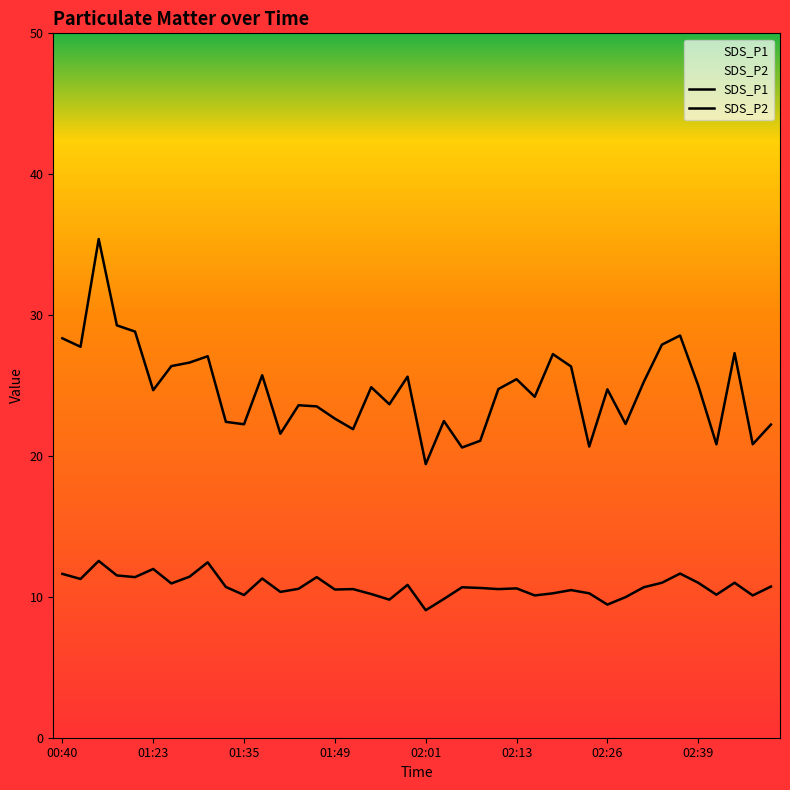

Reading right to left, list all the values displayed in this chart.

SDS_P1: 02:50=22.2	02:47=20.8	02:44=27.3	02:41=20.8	02:39=25.0	02:37=28.6	02:34=27.9	02:31=25.2	02:29=22.3	02:26=24.7	02:23=20.7	02:21=26.4	02:18=27.2	02:15=24.2	02:13=25.4	02:10=24.8	02:08=21.1	02:06=20.6	02:03=22.5	02:01=19.4	01:59=25.6	01:56=23.7	01:54=24.9	01:51=21.9	01:49=22.6	01:47=23.5	01:44=23.6	01:42=21.6	01:37=25.7	01:35=22.2	01:32=22.4	01:30=27.1	01:28=26.6	01:25=26.4	01:23=24.7	01:21=28.8	00:47=29.3	00:44=35.4	00:42=27.8	00:40=28.4
SDS_P2: 02:50=10.7	02:47=10.1	02:44=11.0	02:41=10.2	02:39=11.0	02:37=11.7	02:34=11.0	02:31=10.7	02:29=10.0	02:26=9.4	02:23=10.2	02:21=10.5	02:18=10.2	02:15=10.1	02:13=10.6	02:10=10.6	02:08=10.6	02:06=10.7	02:03=9.8	02:01=9.1	01:59=10.8	01:56=9.8	01:54=10.2	01:51=10.6	01:49=10.5	01:47=11.4	01:44=10.6	01:42=10.3	01:37=11.3	01:35=10.1	01:32=10.7	01:30=12.4	01:28=11.4	01:25=10.9	01:23=12.0	01:21=11.4	00:47=11.5	00:44=12.6	00:42=11.3	00:40=11.6